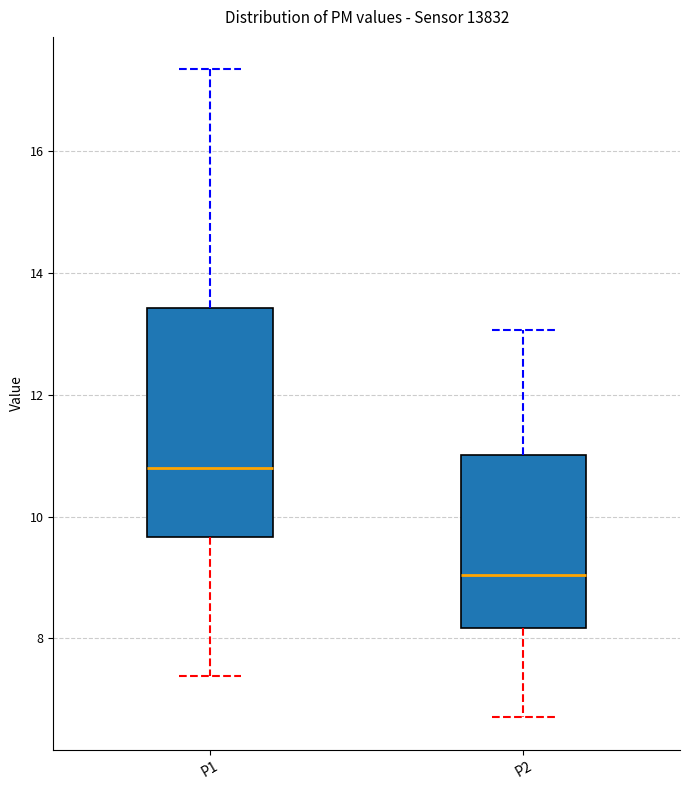

Which box has the highest median line?

P1